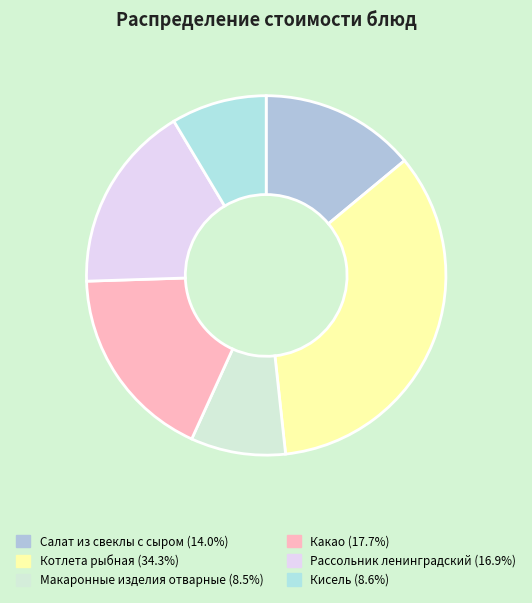

Does Рассольник ленинградский account for over 50% of the chart?

No